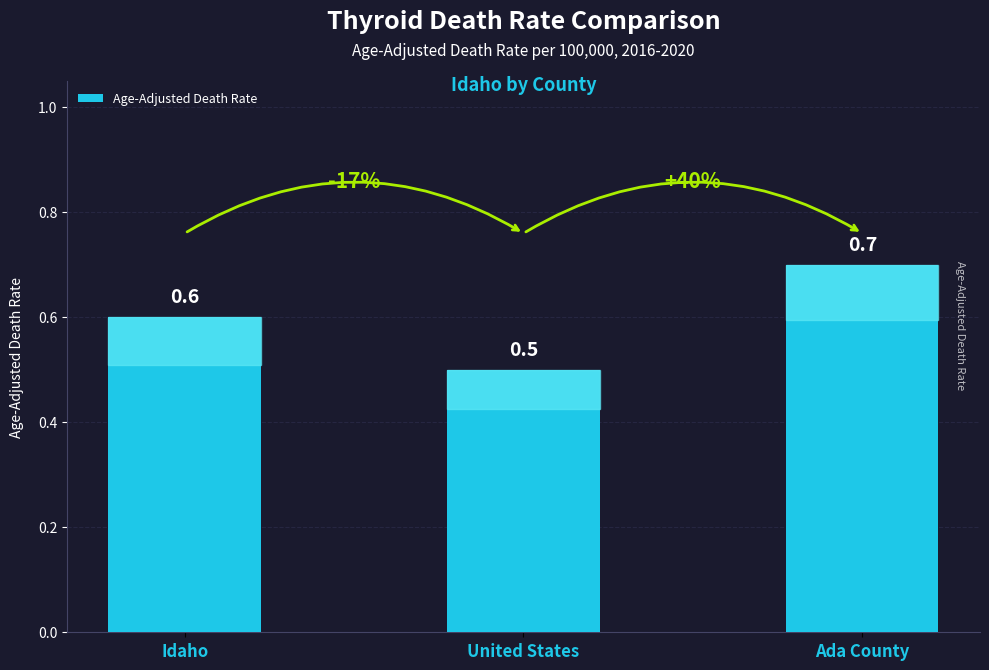

What is the label of the 1st bar from the right?

Ada County